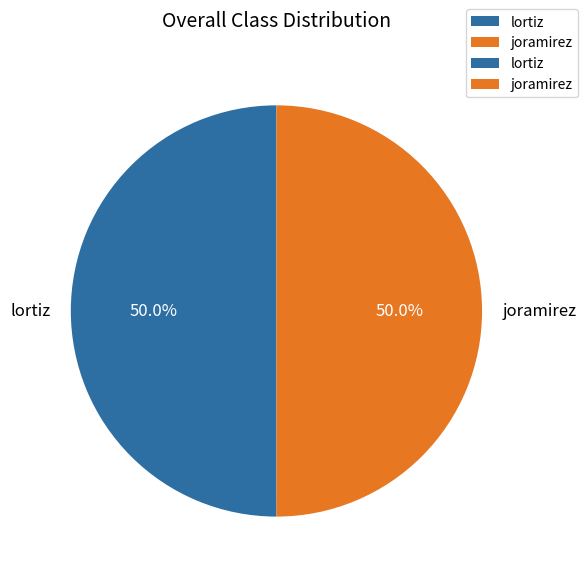

To the nearest percent, what portion does joramirez represent?

50%